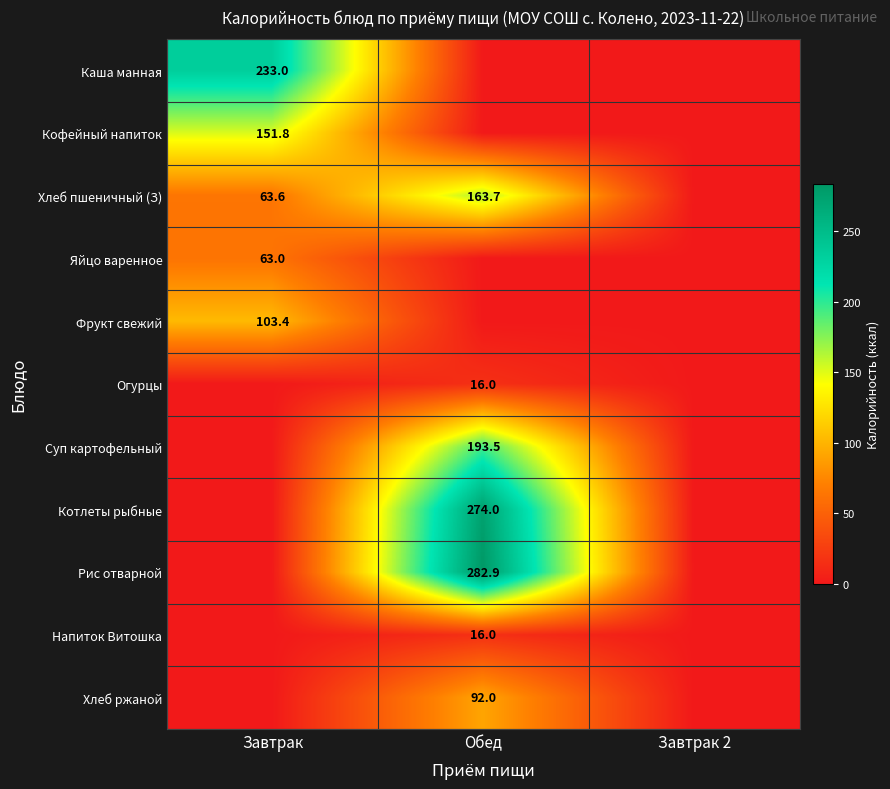

The value of Хлеб ржаной at Обед is 92.0. True or false?

True